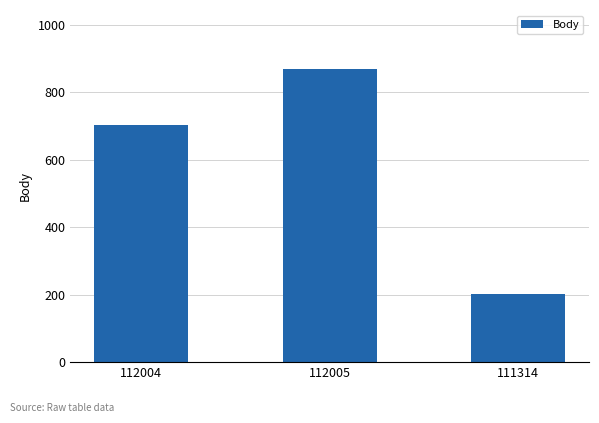

How many distinct data groups are displayed?

1